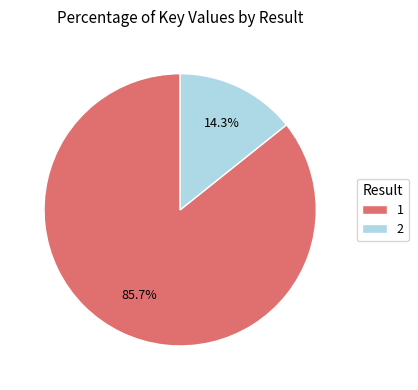

How much of the chart is everything except 1?

14.3%